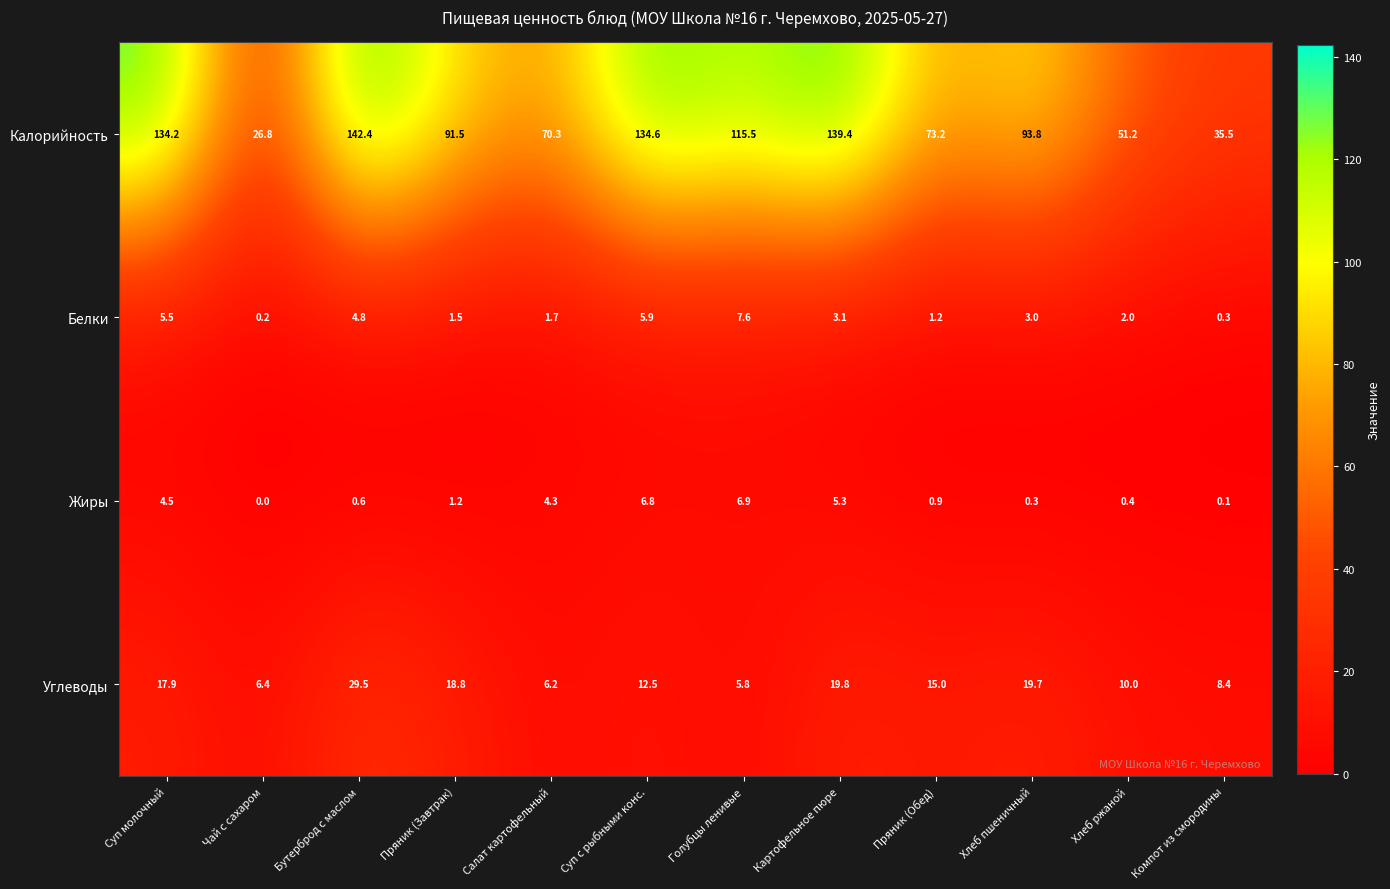

What is the difference between the maximum and minimum values in the Калорийность series?

115.6